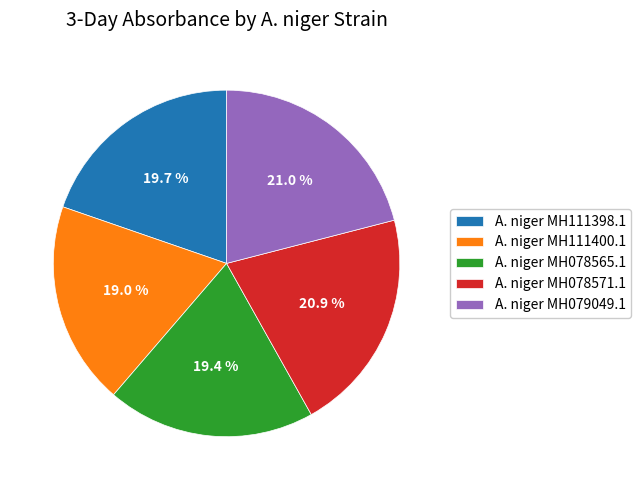

Count the number of slices in the pie.

5